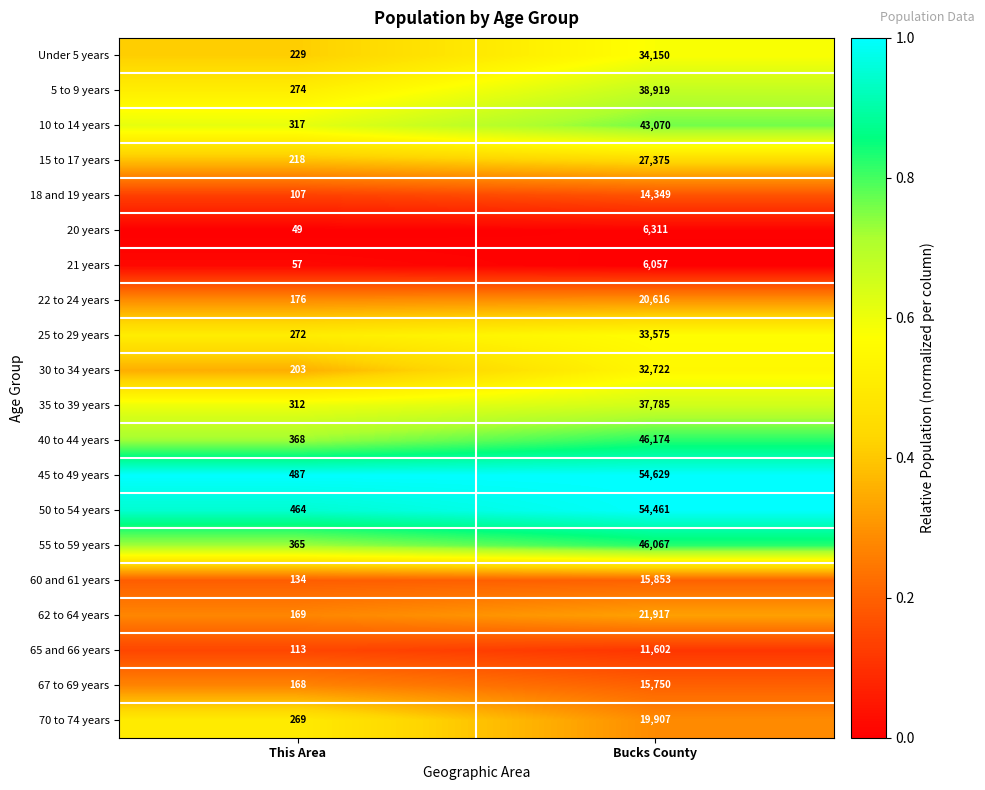

List the labels in order of 15 to 17 years value, smallest first.

This Area, Bucks County